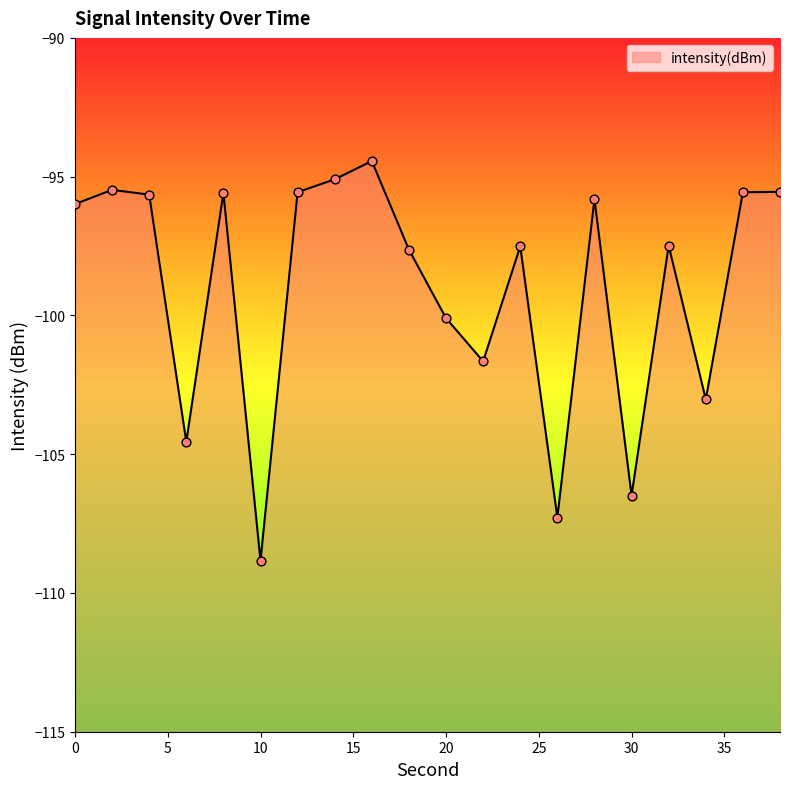

Which has a higher value, 32 or 26?

32